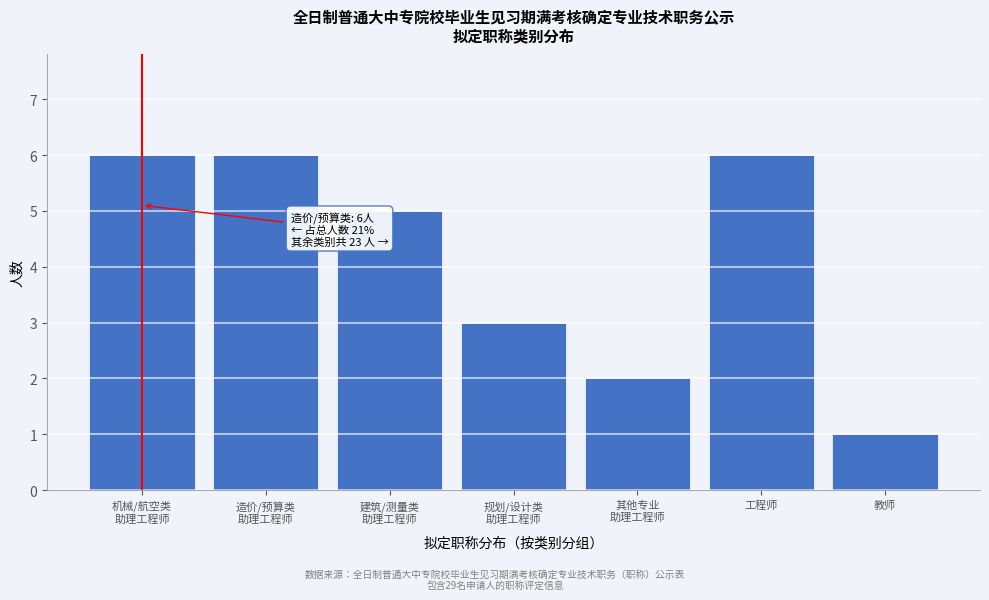

Reading left to right, extract all data points from this chart.

6	6	5	3	2	6	1